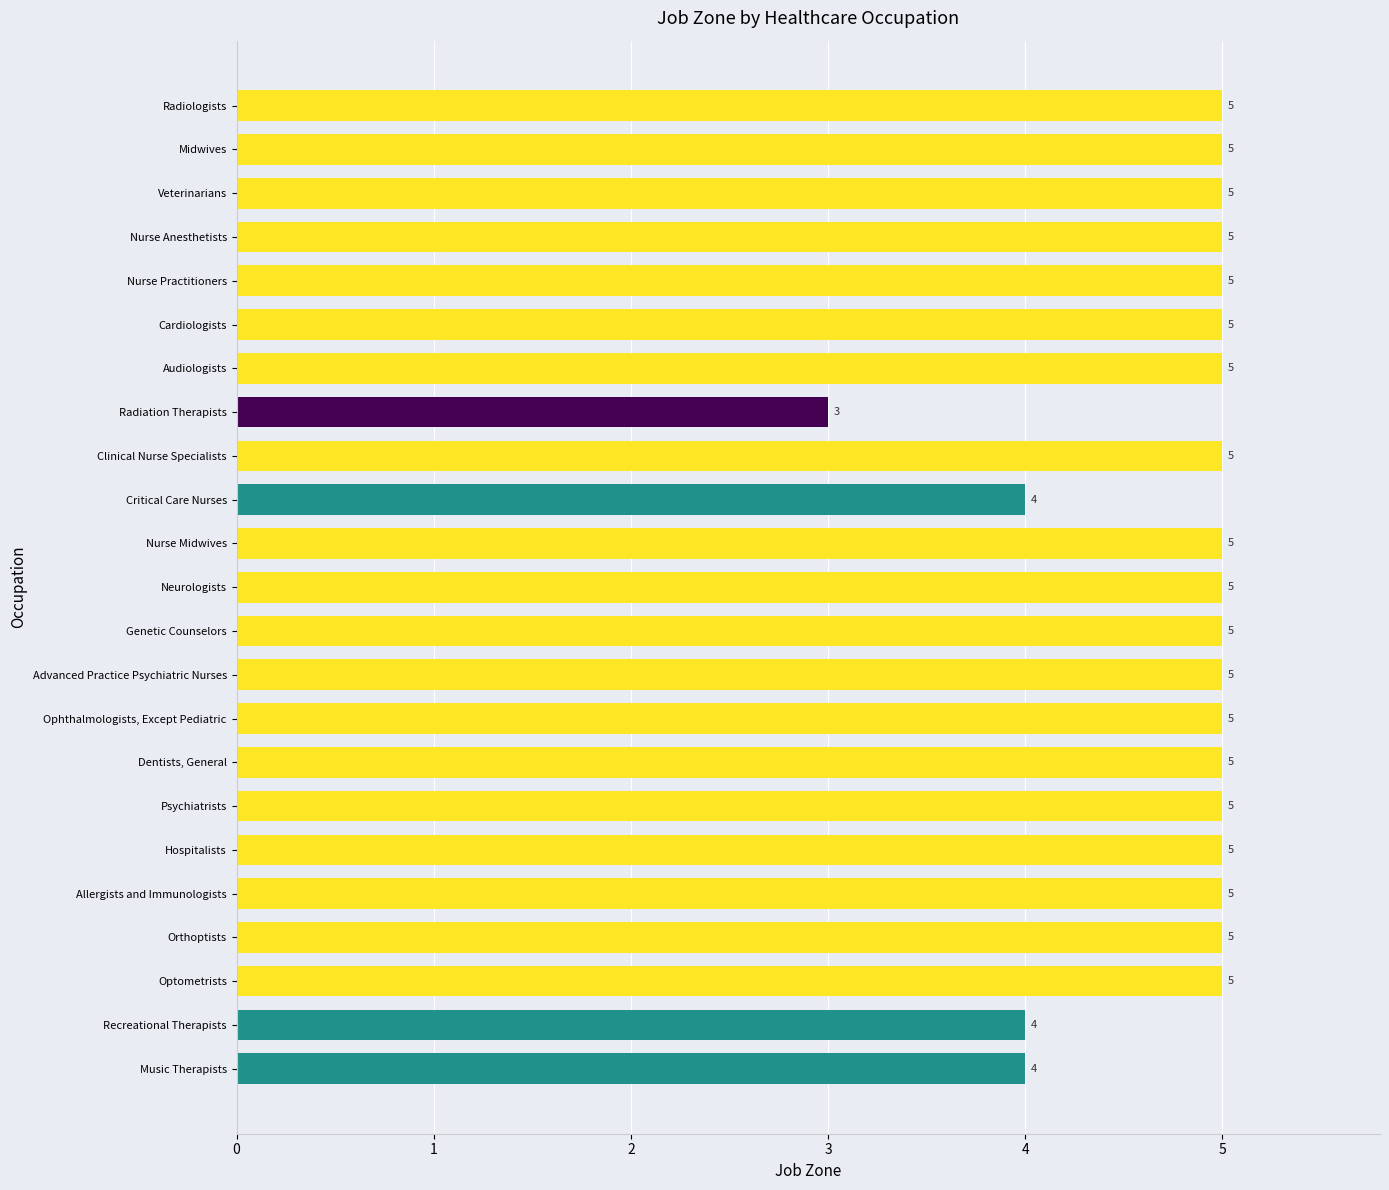

How many values are between 5 and 6?

19